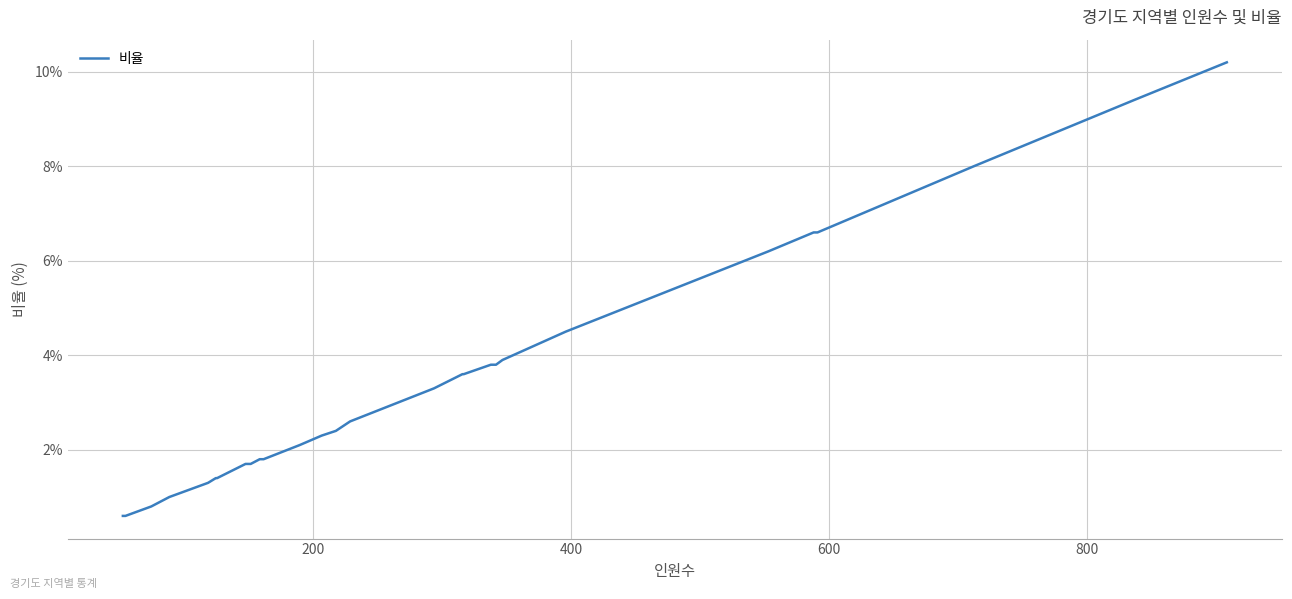

True or false: the data has more than 0 interior local peaks.

False